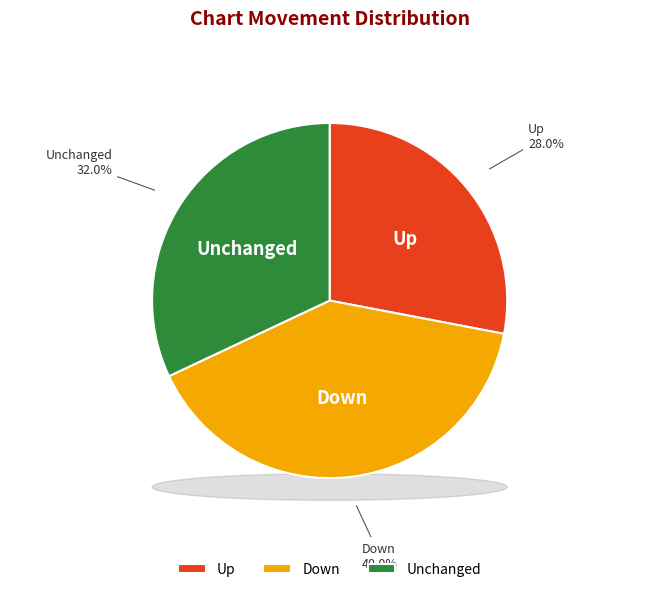

Is it true that down is 40% of the pie?

True